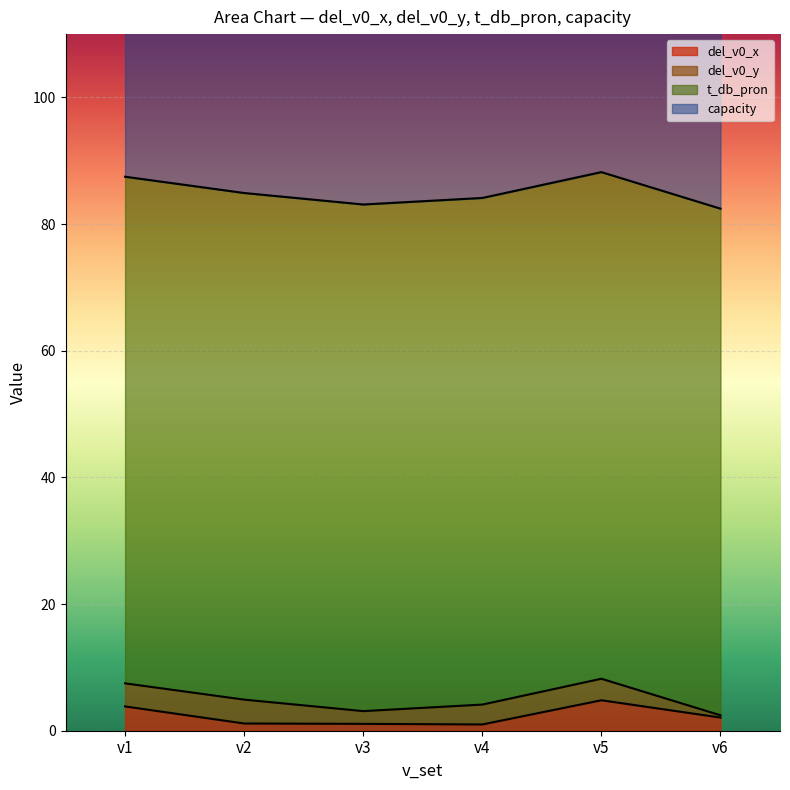

At which category does del_v0_x reach its first local valley?

v4